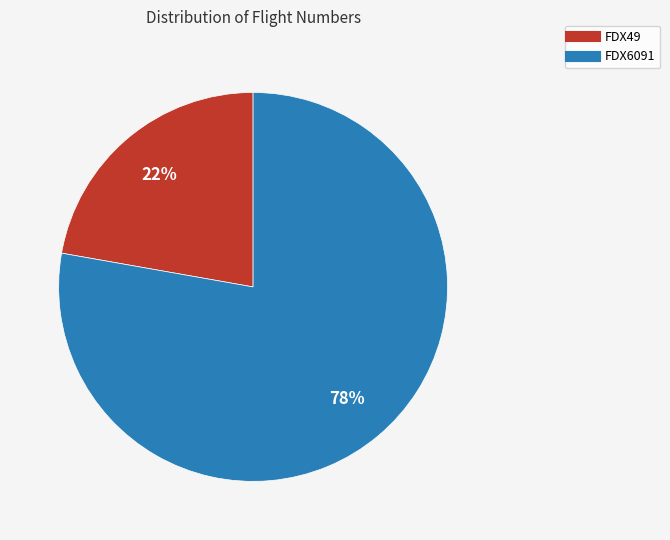

Is the sum of FDX6091 and FDX49 greater than half?

Yes